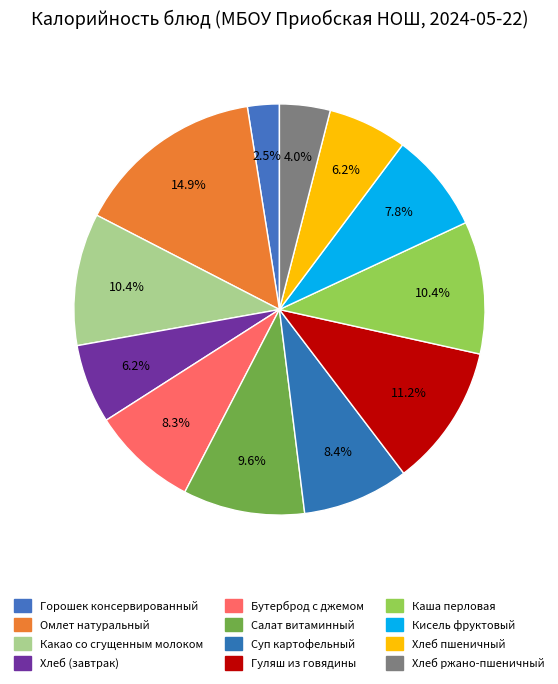

Is there a majority slice in this chart?

No